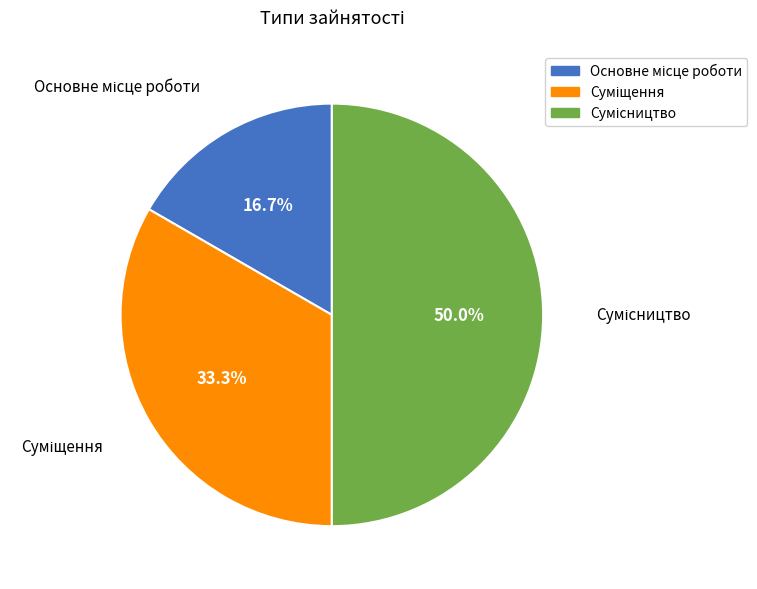

The Основне місце роботи slice represents 4% of the pie. True or false?

False